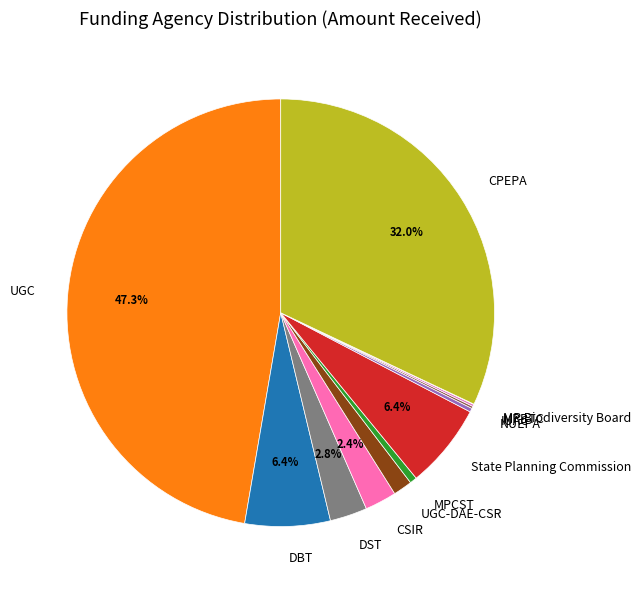

Is it true that UGC-DAE-CSR is 11% of the pie?

False